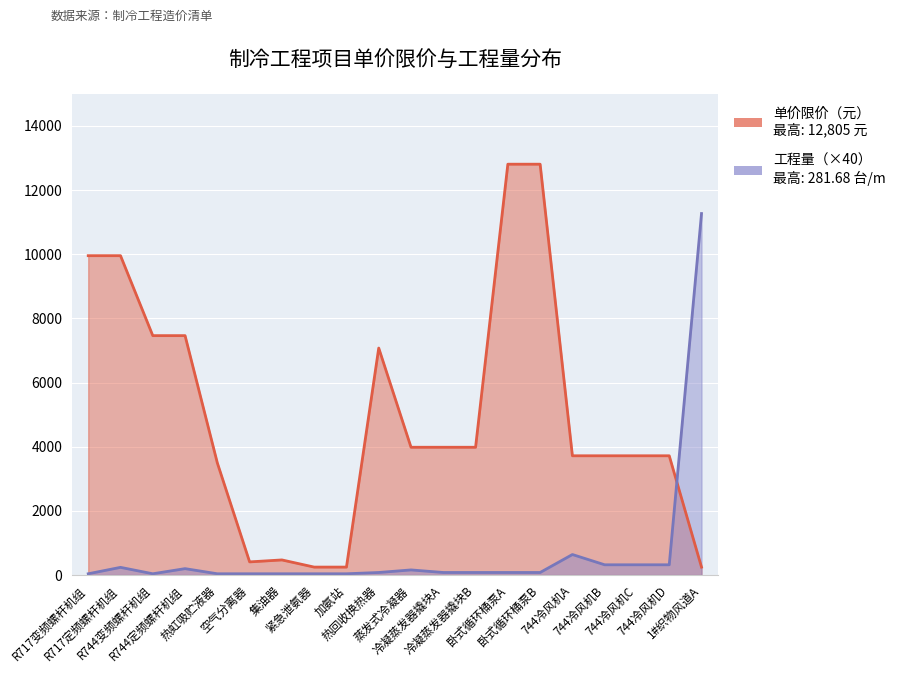

How many intersections are there between 单价限价（元） and 工程量?

1